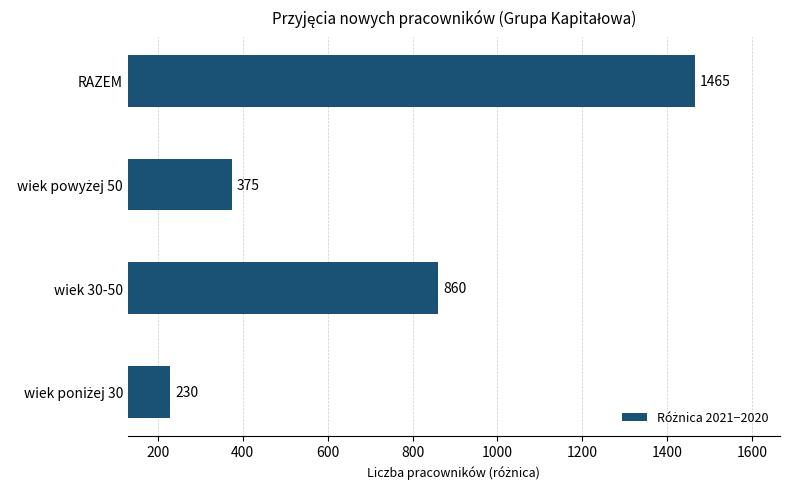

Count the values in the range 375 to 1465.

3